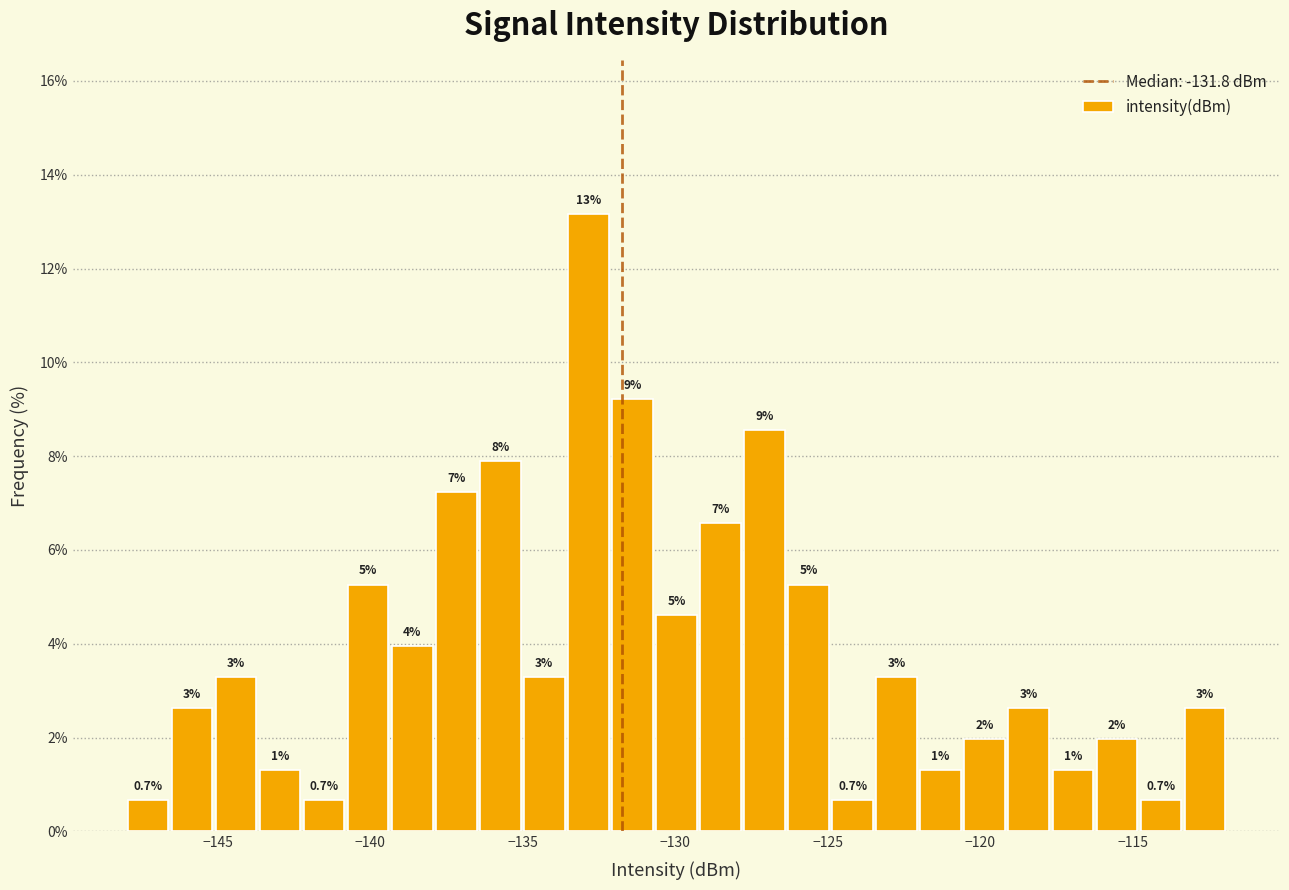

Read against the x-axis, roughly where is the centre of the tallest bar?

-133.0